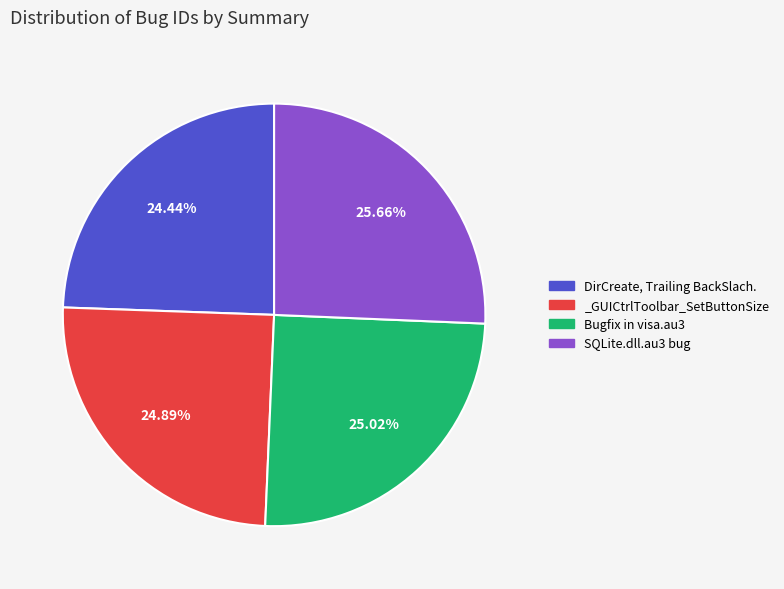

Which has a higher value, DirCreate, Trailing BackSlach. or SQLite.dll.au3 bug?

SQLite.dll.au3 bug